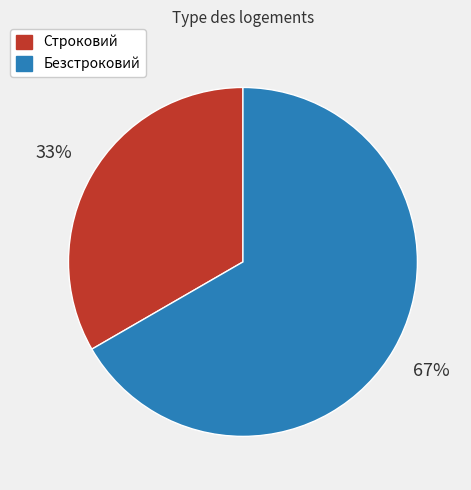

Do Безстроковий and Строковий together represent more than half of the pie?

Yes